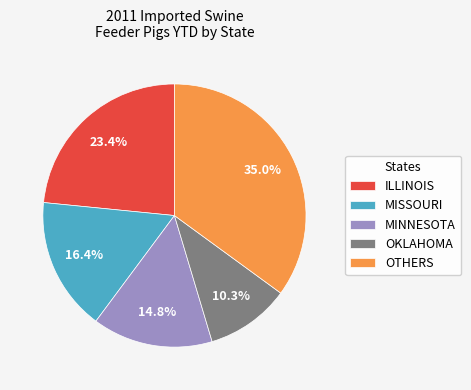

What is the total percentage of ILLINOIS and OTHERS?

58.5%